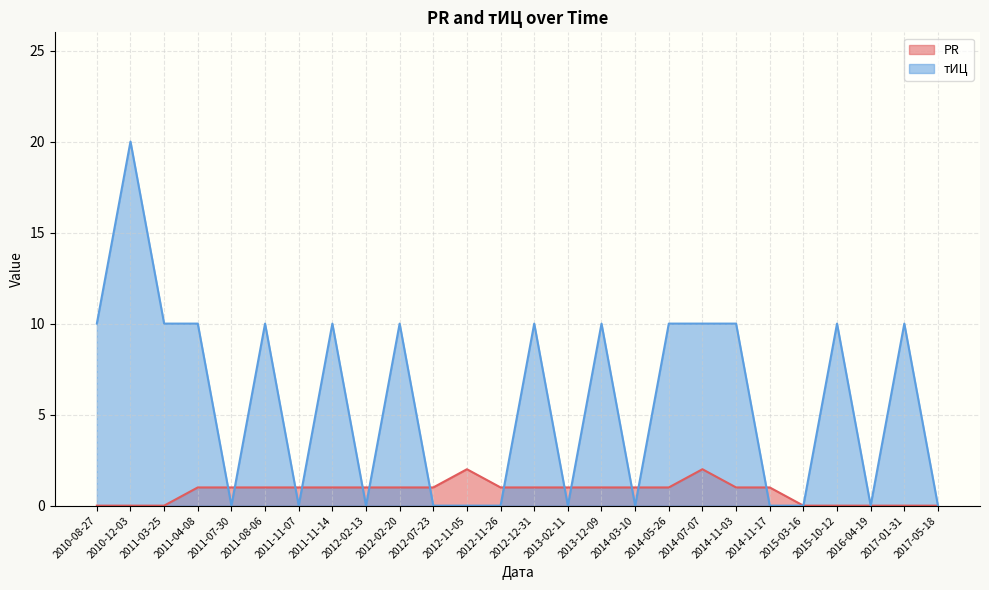

How many interior local valleys does the тИЦ series have?

6